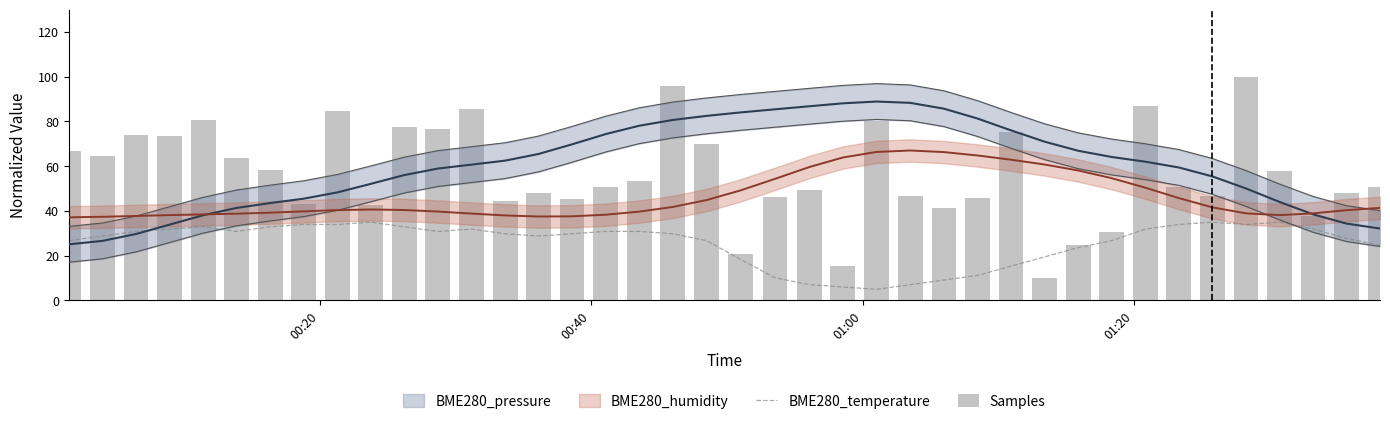

At which label does Samples first exceed 50?

00:20